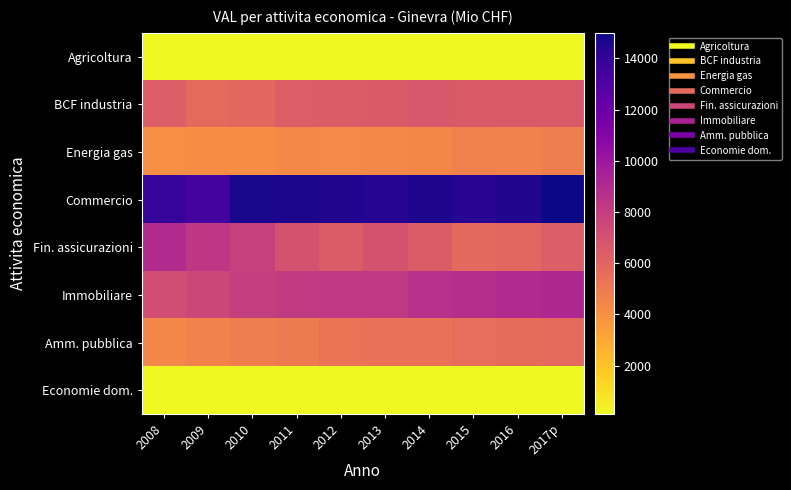

Count the number of categories in the chart.

10